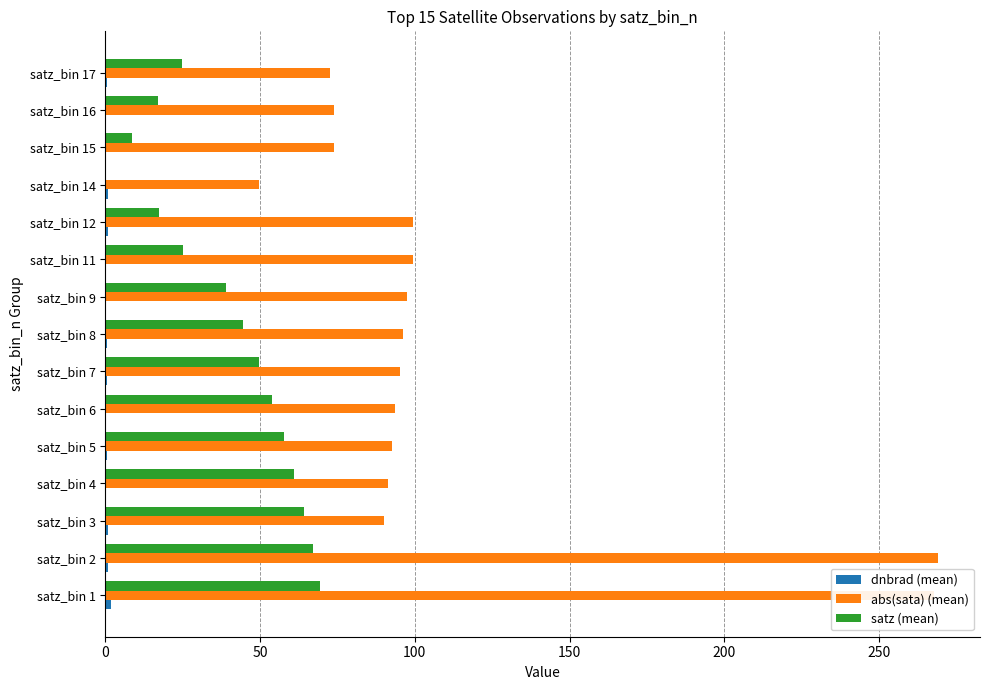

What is the greatest value displayed?

269.2